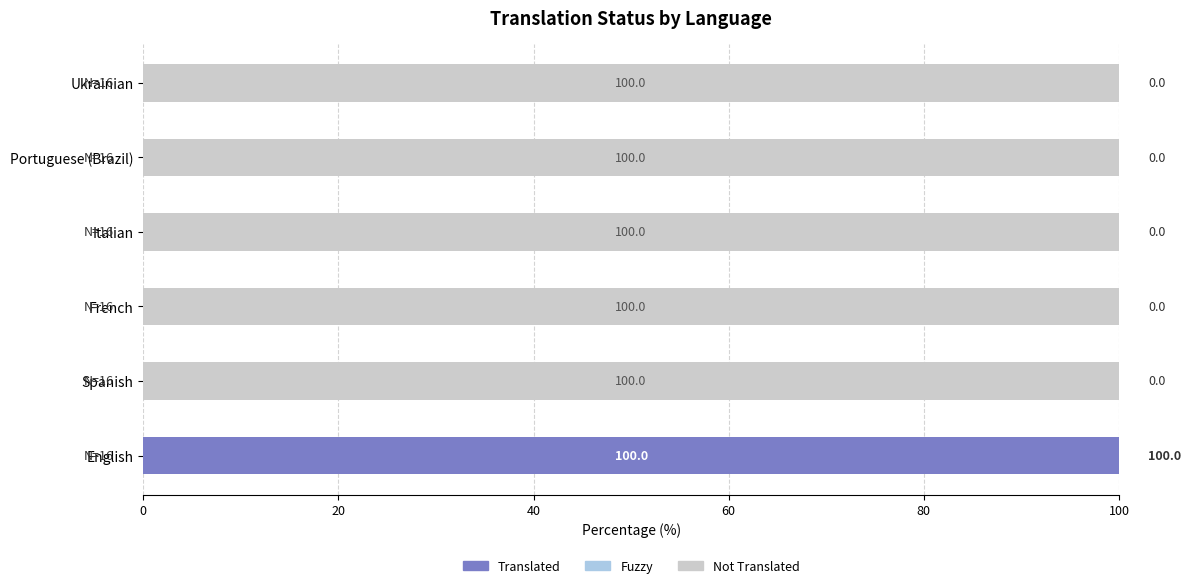

What is the total value across all series at English?

100